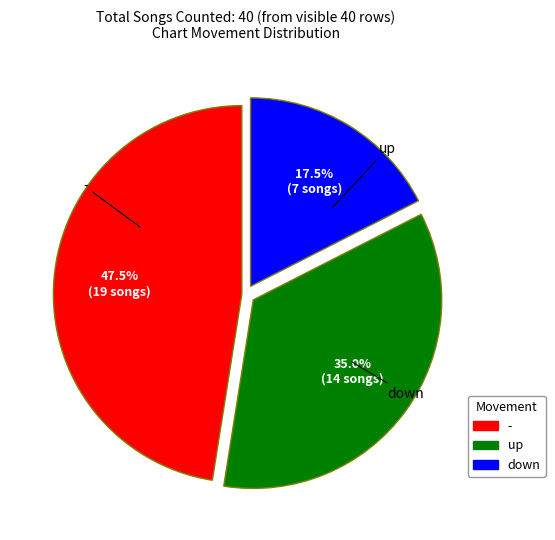

Does any single category account for the majority?

No